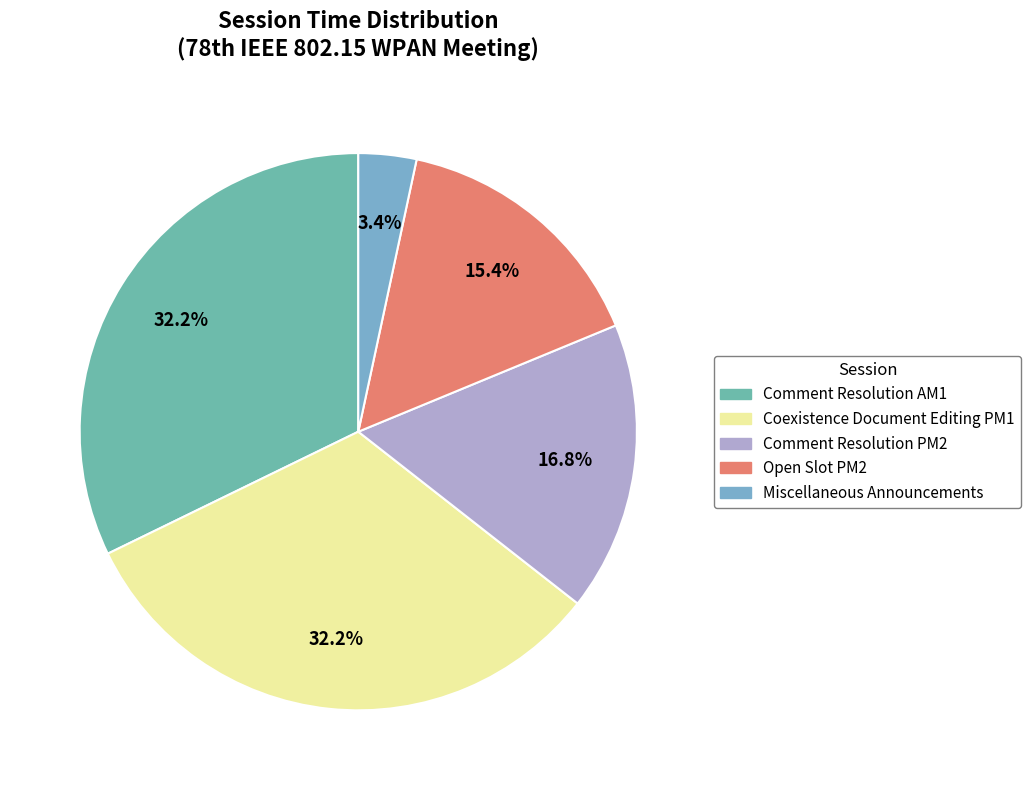

How many segments does this pie chart have?

5